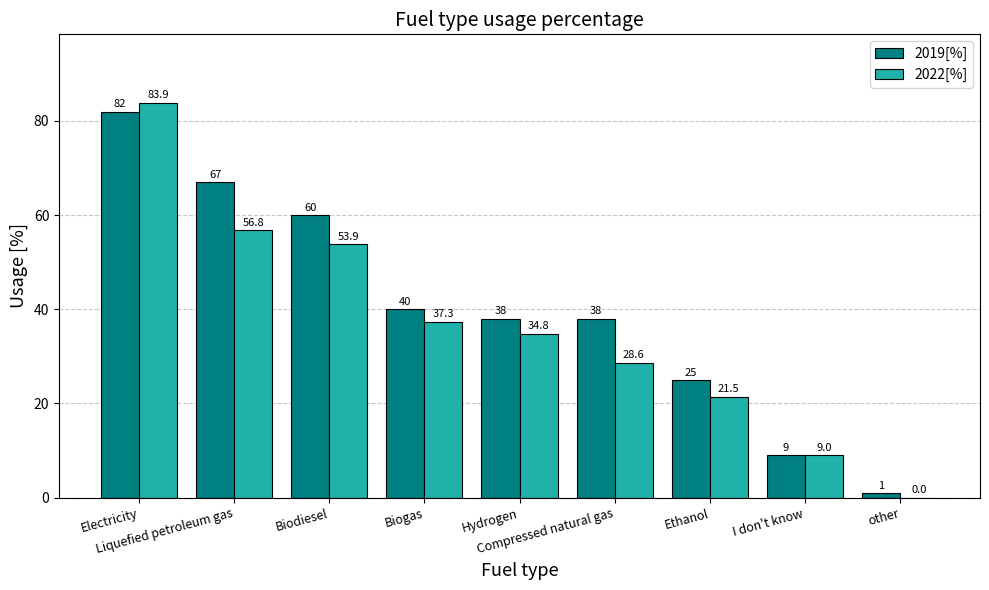

Reading left to right, list all the values displayed in this chart.

2019[%]: Electricity=82.0	Liquefied petroleum gas=67.0	Biodiesel=60.0	Biogas=40.0	Hydrogen=38.0	Compressed natural gas=38.0	Ethanol=25.0	I don't know=9.0	other=1.0
2022[%]: Electricity=83.9	Liquefied petroleum gas=56.8	Biodiesel=53.9	Biogas=37.3	Hydrogen=34.8	Compressed natural gas=28.6	Ethanol=21.5	I don't know=9.0	other=0.0